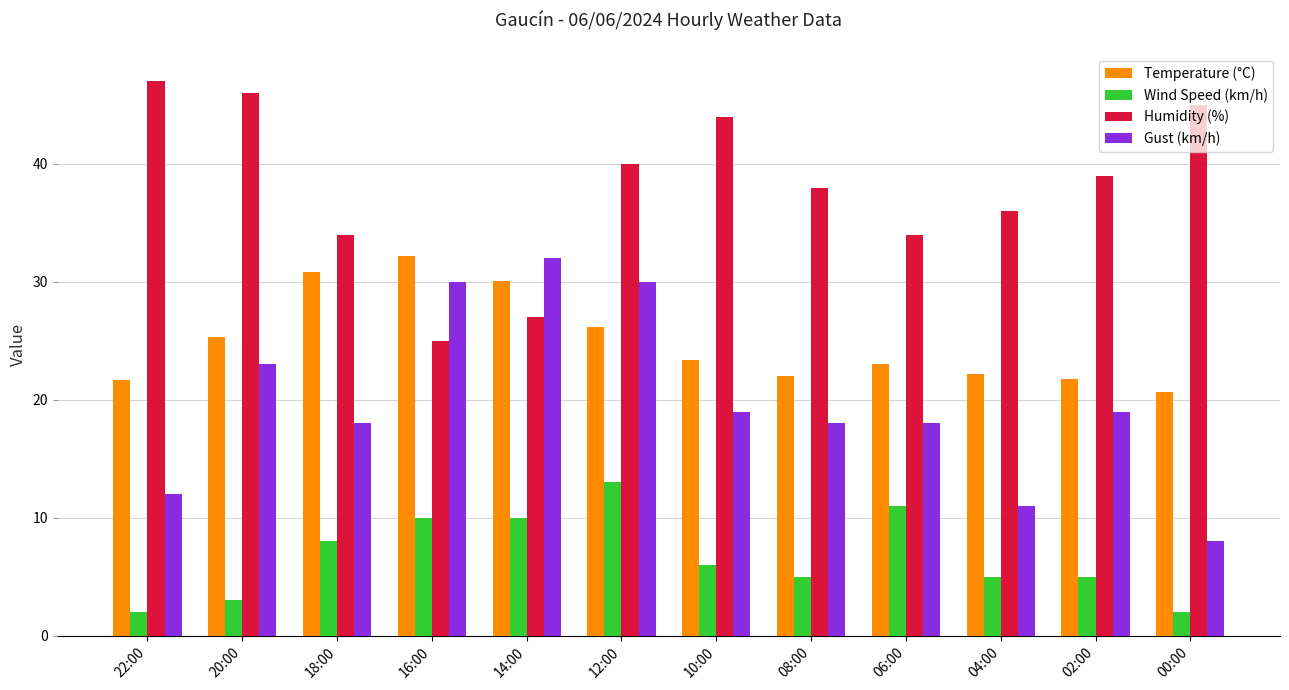

What is the total value across all series at 06:00?

86.0